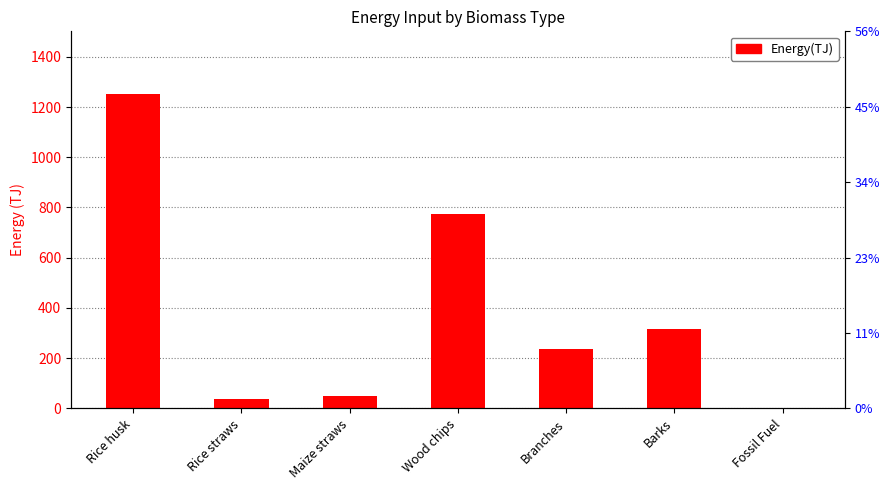

What is the smallest value displayed?

0.6